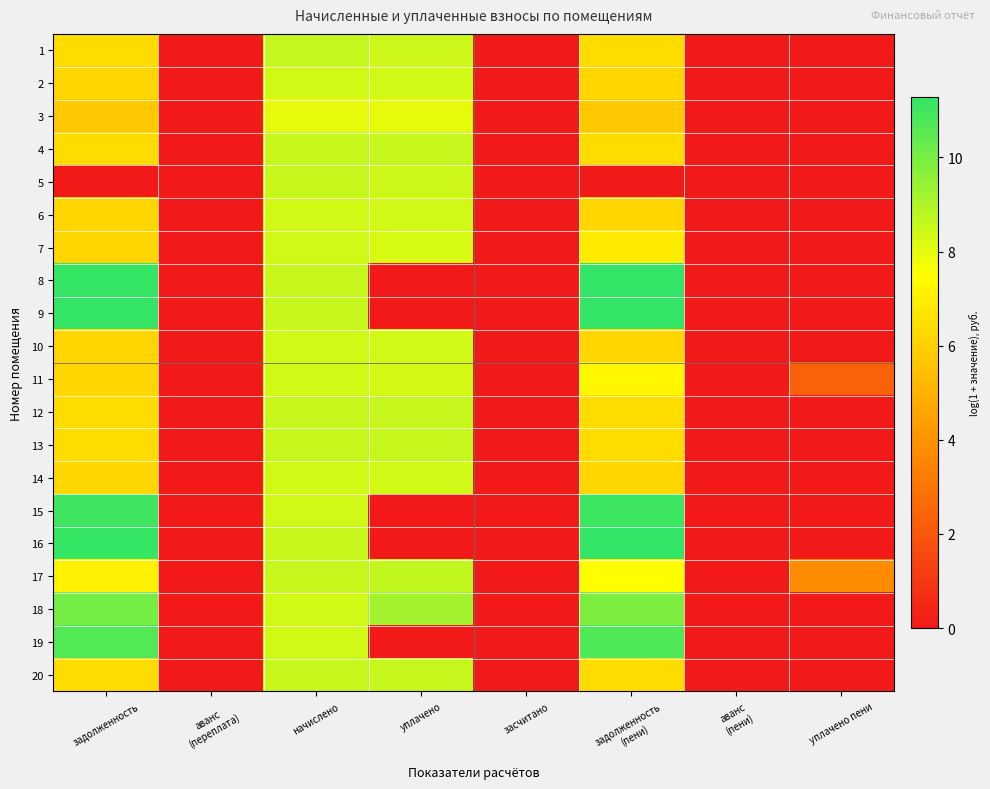

Reading left to right, what are all the values shown in this chart?

1: задолженность=6.4	аванс
(переплата)=0.0	начислено=8.6	уплачено=8.5	засчитано=0.0	задолженность
(пени)=6.4	аванс
(пени)=0.0	уплачено пени=0.0
2: задолженность=6.2	аванс
(переплата)=0.0	начислено=8.4	уплачено=8.4	засчитано=0.0	задолженность
(пени)=6.2	аванс
(пени)=0.0	уплачено пени=0.0
3: задолженность=5.8	аванс
(переплата)=0.0	начислено=8.0	уплачено=8.0	засчитано=0.0	задолженность
(пени)=5.8	аванс
(пени)=0.0	уплачено пени=0.0
4: задолженность=6.4	аванс
(переплата)=0.0	начислено=8.6	уплачено=8.6	засчитано=0.0	задолженность
(пени)=6.4	аванс
(пени)=0.0	уплачено пени=0.0
5: задолженность=0.0	аванс
(переплата)=0.0	начислено=8.6	уплачено=8.5	засчитано=0.0	задолженность
(пени)=0.0	аванс
(пени)=0.0	уплачено пени=0.0
6: задолженность=6.2	аванс
(переплата)=0.0	начислено=8.4	уплачено=8.4	засчитано=0.0	задолженность
(пени)=6.2	аванс
(пени)=0.0	уплачено пени=0.0
7: задолженность=6.2	аванс
(переплата)=0.0	начислено=8.4	уплачено=8.2	засчитано=0.0	задолженность
(пени)=6.9	аванс
(пени)=0.0	уплачено пени=0.0
8: задолженность=11.2	аванс
(переплата)=0.0	начислено=8.6	уплачено=0.0	засчитано=0.0	задолженность
(пени)=11.3	аванс
(пени)=0.0	уплачено пени=0.0
9: задолженность=11.2	аванс
(переплата)=0.0	начислено=8.6	уплачено=0.0	засчитано=0.0	задолженность
(пени)=11.3	аванс
(пени)=0.0	уплачено пени=0.0
10: задолженность=6.2	аванс
(переплата)=0.0	начислено=8.4	уплачено=8.4	засчитано=0.0	задолженность
(пени)=6.2	аванс
(пени)=0.0	уплачено пени=0.0
11: задолженность=6.2	аванс
(переплата)=0.0	начислено=8.4	уплачено=8.3	засчитано=0.0	задолженность
(пени)=7.3	аванс
(пени)=0.0	уплачено пени=2.4
12: задолженность=6.4	аванс
(переплата)=0.0	начислено=8.6	уплачено=8.6	засчитано=0.0	задолженность
(пени)=6.4	аванс
(пени)=0.0	уплачено пени=0.0
13: задолженность=6.4	аванс
(переплата)=0.0	начислено=8.6	уплачено=8.6	засчитано=0.0	задолженность
(пени)=6.4	аванс
(пени)=0.0	уплачено пени=0.0
14: задолженность=6.2	аванс
(переплата)=0.0	начислено=8.4	уплачено=8.4	засчитано=0.0	задолженность
(пени)=6.2	аванс
(пени)=0.0	уплачено пени=0.0
15: задолженность=11.0	аванс
(переплата)=0.0	начислено=8.4	уплачено=0.0	засчитано=0.0	задолженность
(пени)=11.1	аванс
(пени)=0.0	уплачено пени=0.0
16: задолженность=11.2	аванс
(переплата)=0.0	начислено=8.6	уплачено=0.0	засчитано=0.0	задолженность
(пени)=11.3	аванс
(пени)=0.0	уплачено пени=0.0
17: задолженность=7.1	аванс
(переплата)=0.0	начислено=8.6	уплачено=8.6	засчитано=0.0	задолженность
(пени)=7.5	аванс
(пени)=0.0	уплачено пени=3.7
18: задолженность=10.1	аванс
(переплата)=0.0	начислено=8.4	уплачено=9.2	засчитано=0.0	задолженность
(пени)=9.9	аванс
(пени)=0.0	уплачено пени=0.0
19: задолженность=10.7	аванс
(переплата)=0.0	начислено=8.4	уплачено=0.0	засчитано=0.0	задолженность
(пени)=10.7	аванс
(пени)=0.0	уплачено пени=0.0
20: задолженность=6.4	аванс
(переплата)=0.0	начислено=8.6	уплачено=8.6	засчитано=0.0	задолженность
(пени)=6.4	аванс
(пени)=0.0	уплачено пени=0.0